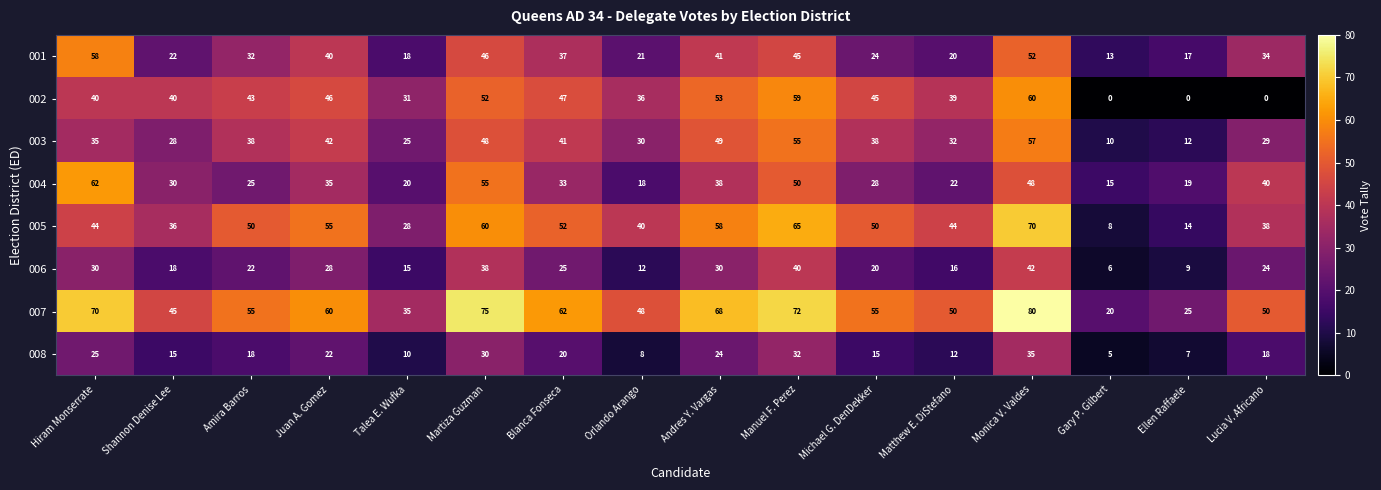

At Shannon Denise Lee, list the series in order from smallest to largest.

008, 006, 001, 003, 004, 005, 002, 007